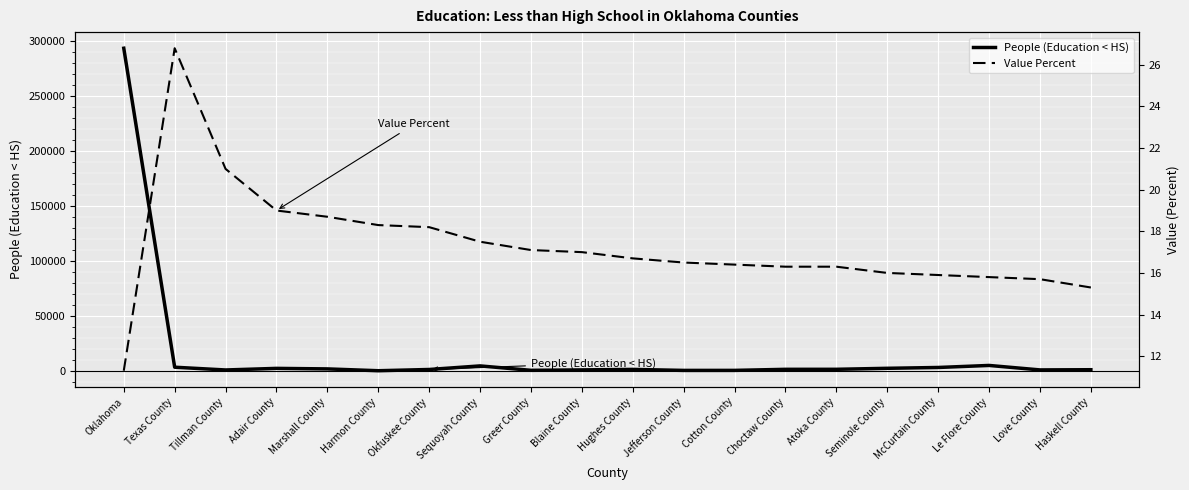

What value does the Value Percent series have at Hughes County?

16.7